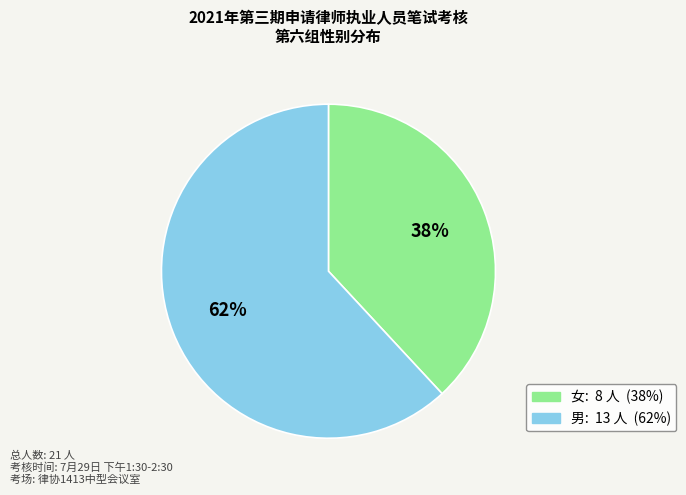

Do 男 and 女 together represent more than half of the pie?

Yes